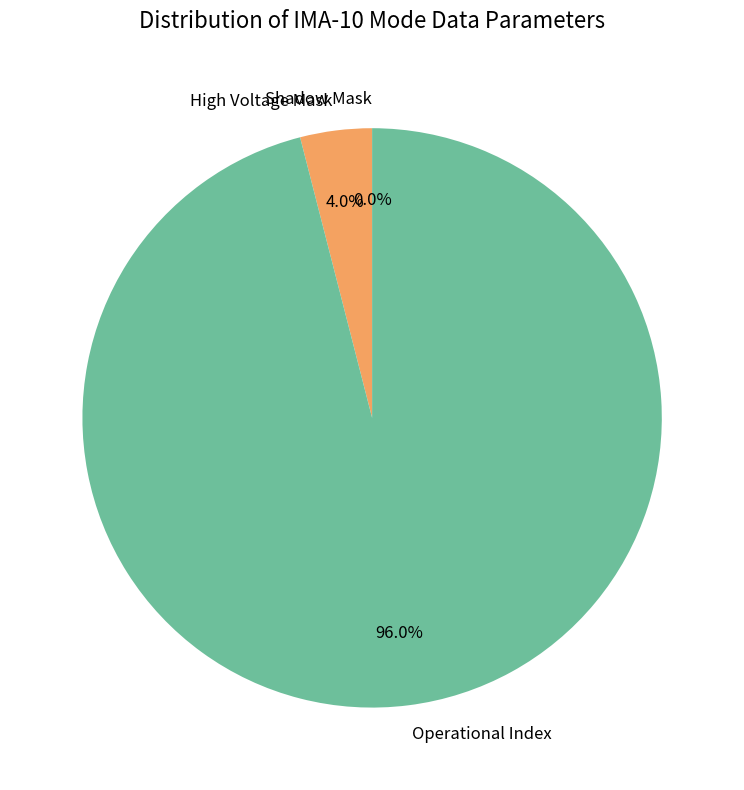

The Shadow Mask slice represents 0% of the pie. True or false?

True